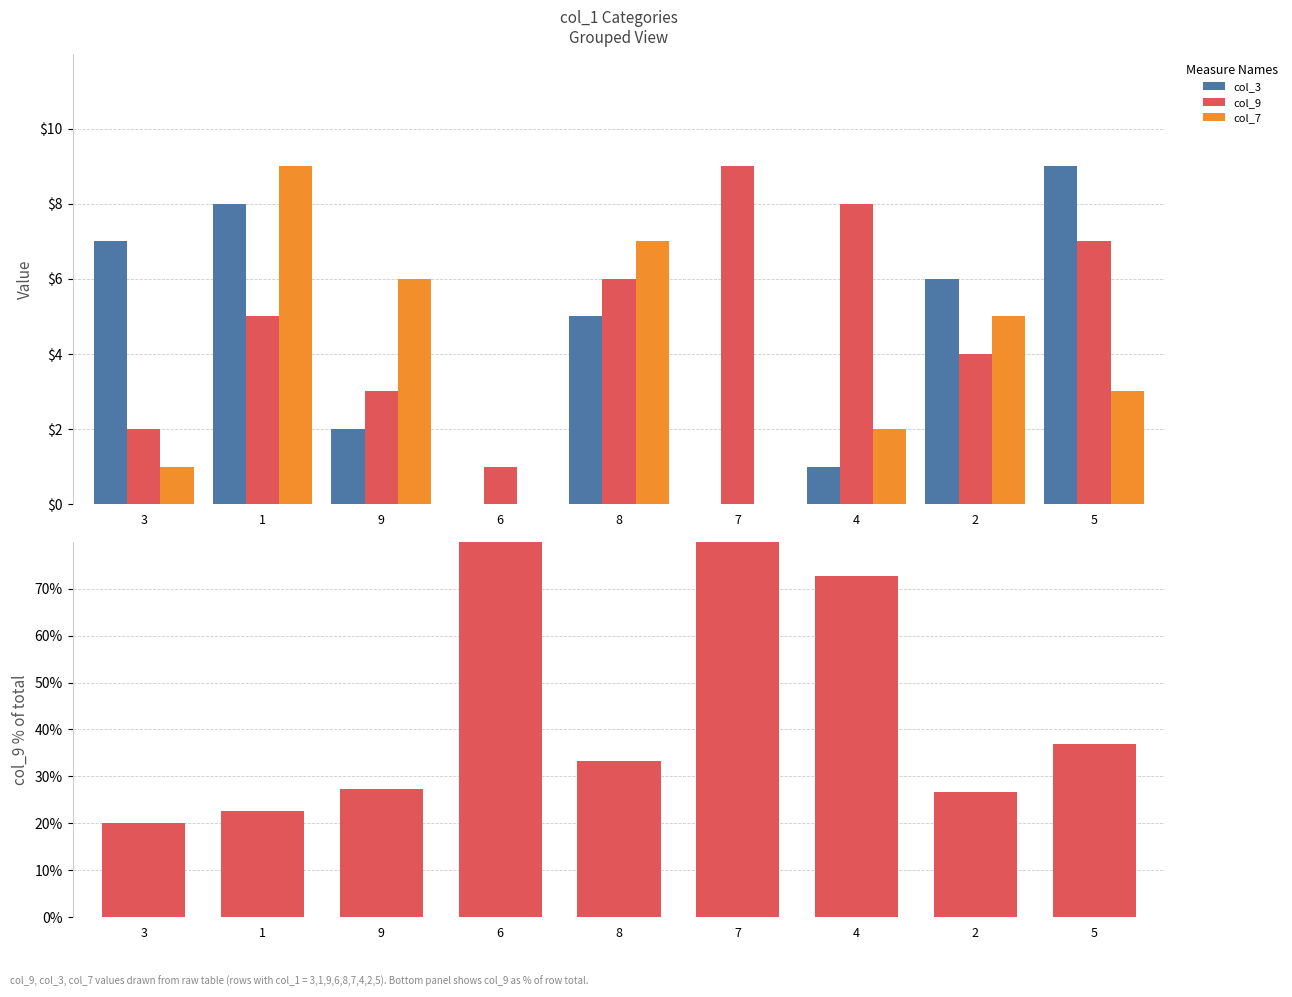

What are all the series names shown in the legend?

col_3, col_9, col_7, col_9 %